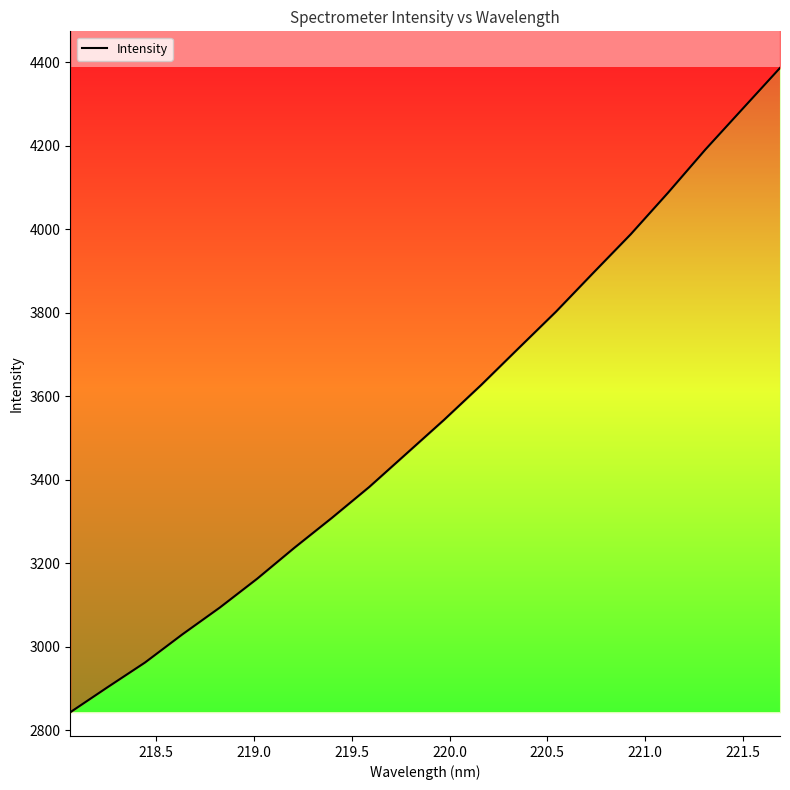

What is the change in value from 219.589 to 220.5444?

+420.0